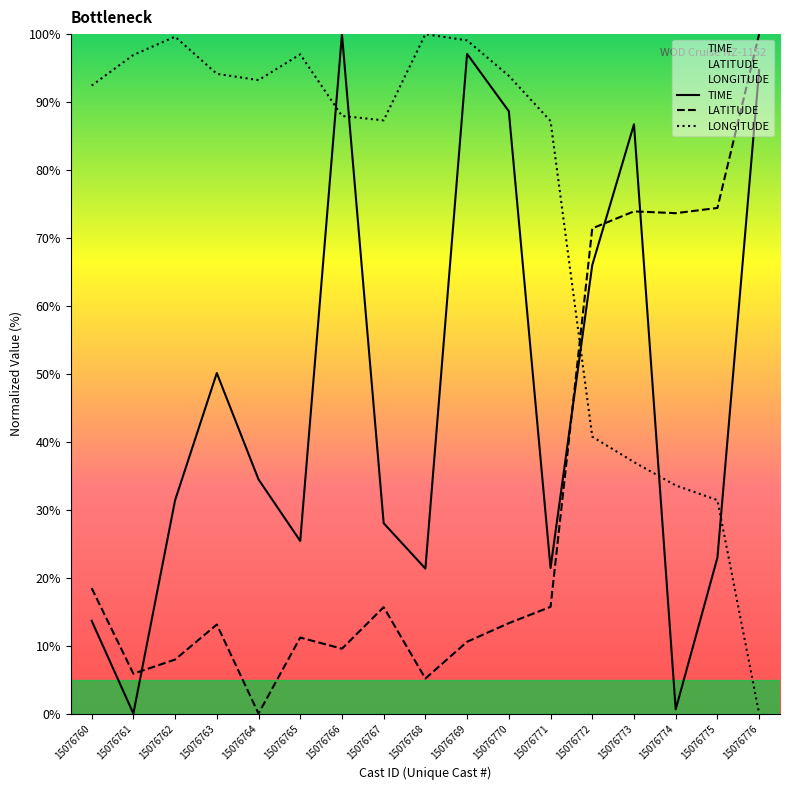

What is the difference between the maximum and minimum values in the LATITUDE series?

100.0